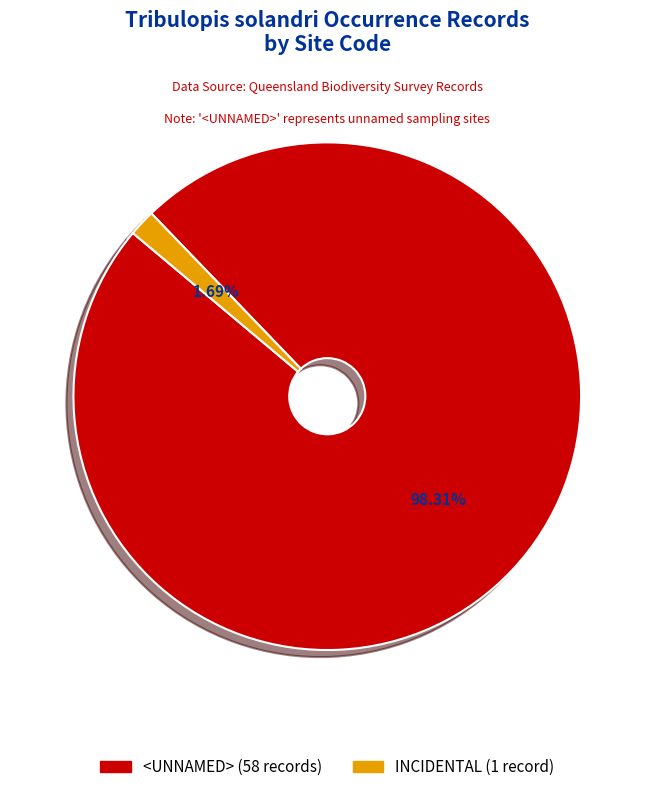

How much of the chart is everything except INCIDENTAL?

98.3%